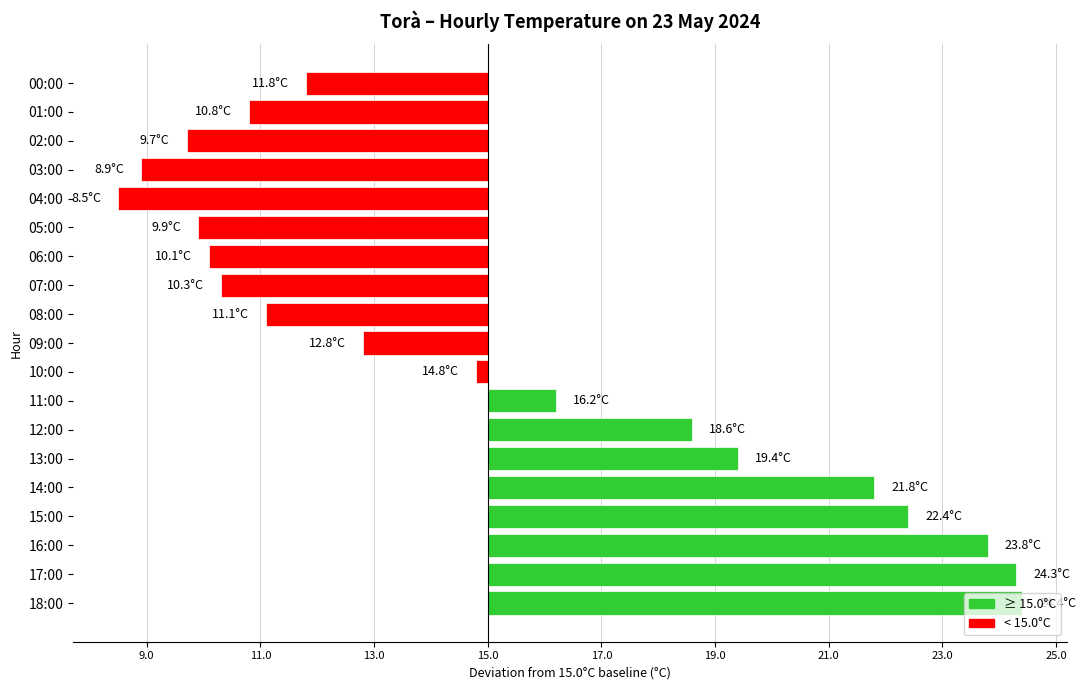

Which label corresponds to the smallest value in the chart?

04:00